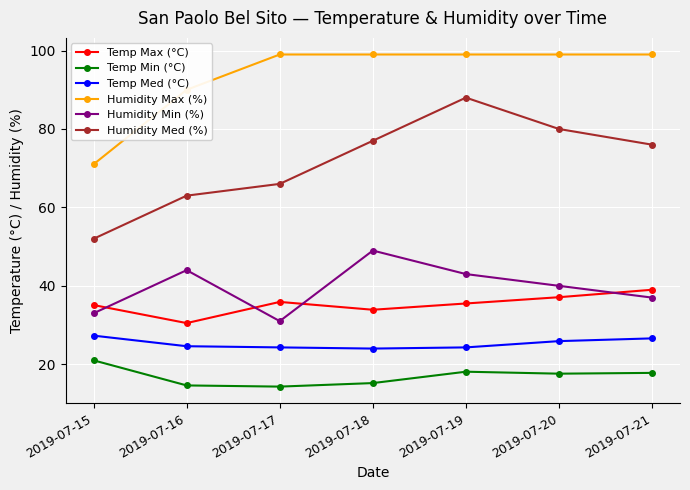

At which category is the sum across all series the highest?

2019-07-19